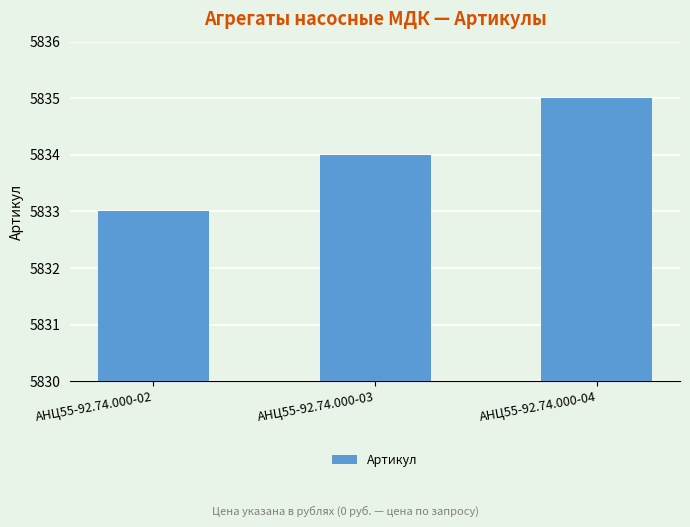

Reading left to right, transcribe all the data shown in this chart.

АНЦ55-92.74.000-02=5833	АНЦ55-92.74.000-03=5834	АНЦ55-92.74.000-04=5835